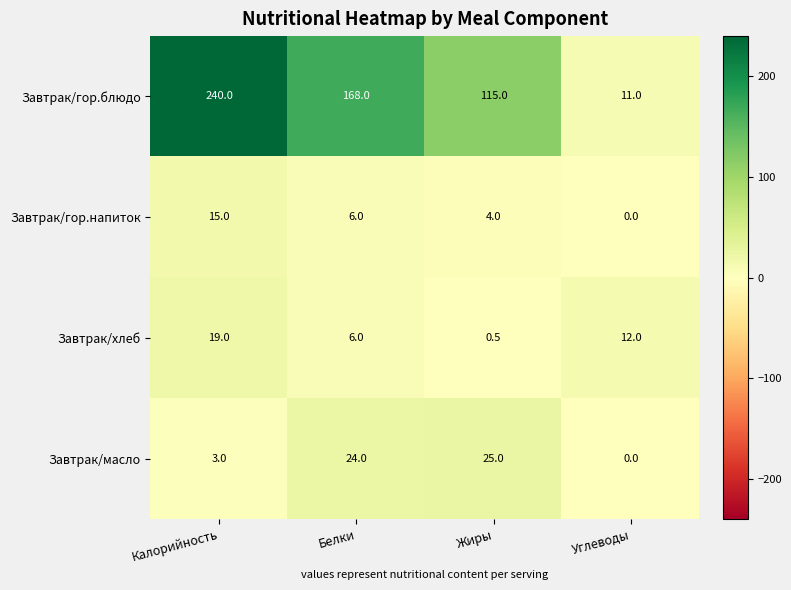

The Завтрак/гор.блюдо series shows 49.3 at Белки. True or false?

False